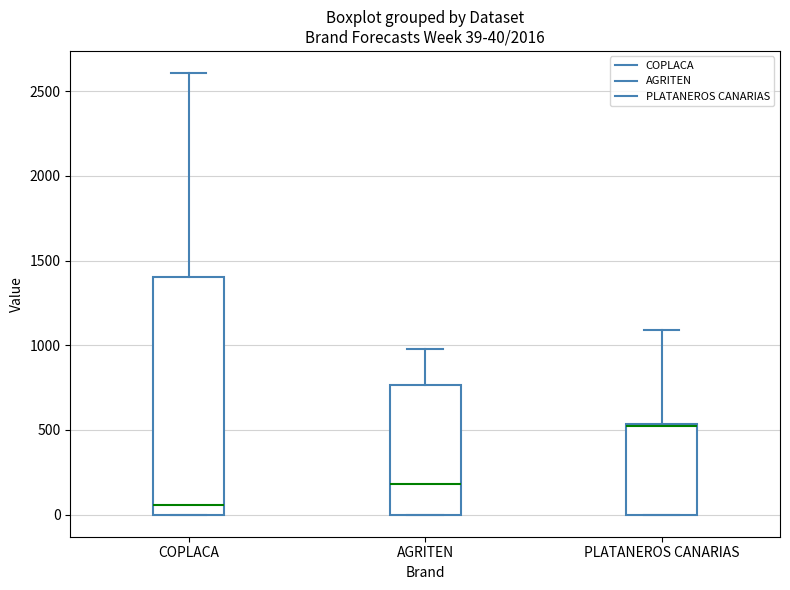

Comparing the boxes themselves (not the whiskers), which one is the tallest?

COPLACA